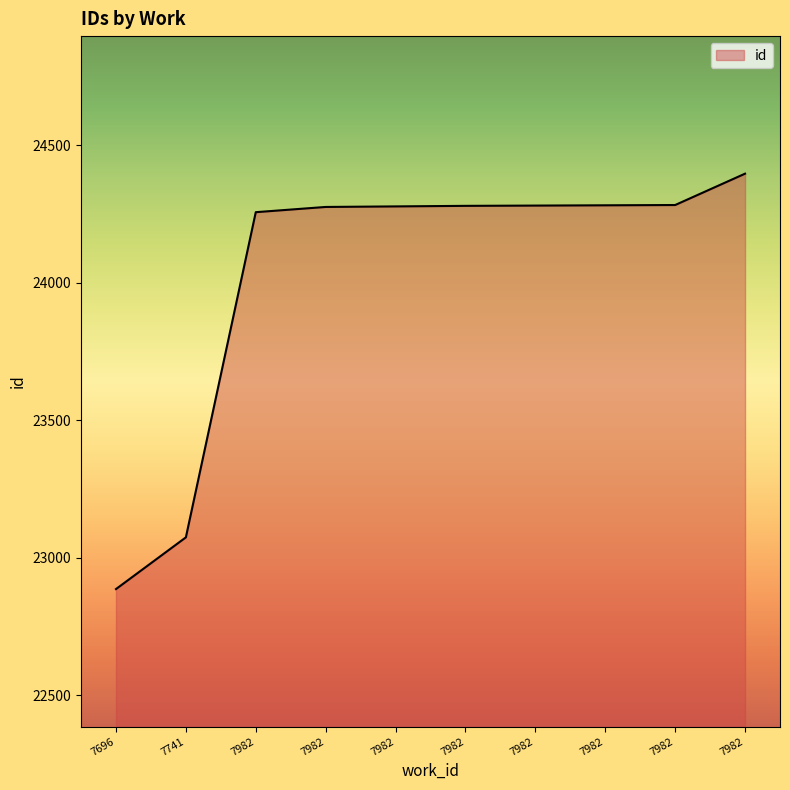

What is the smallest value displayed?

22886